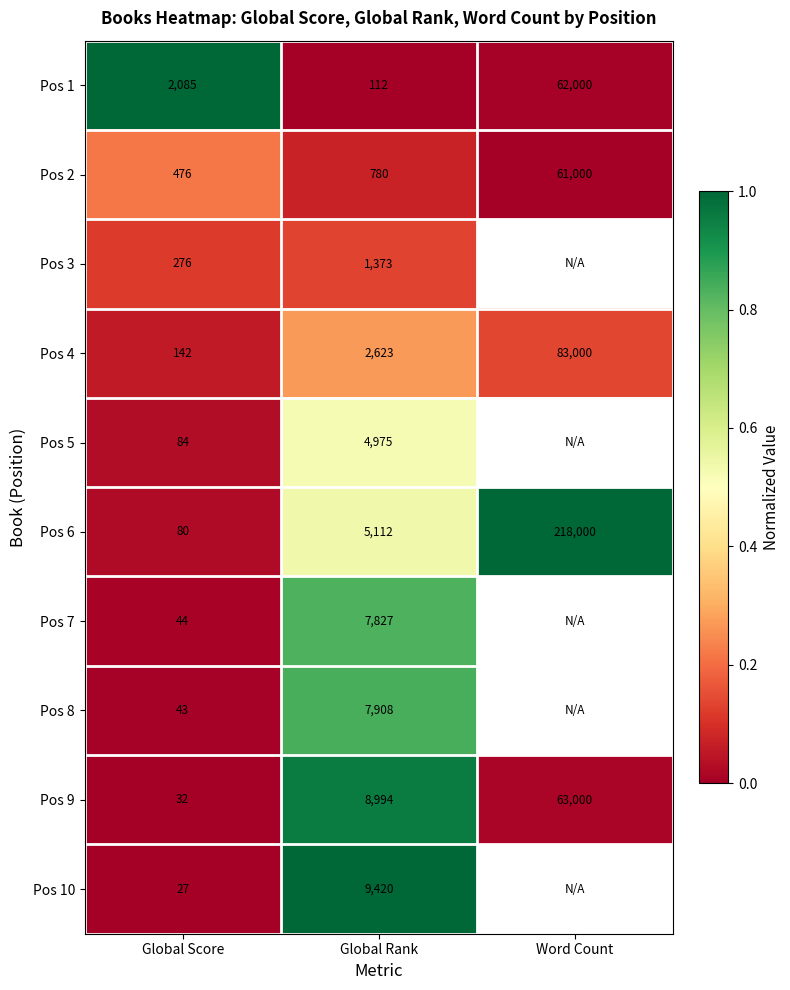

Between Global Score and Global Rank, which series saw the biggest shift?

Pos 10